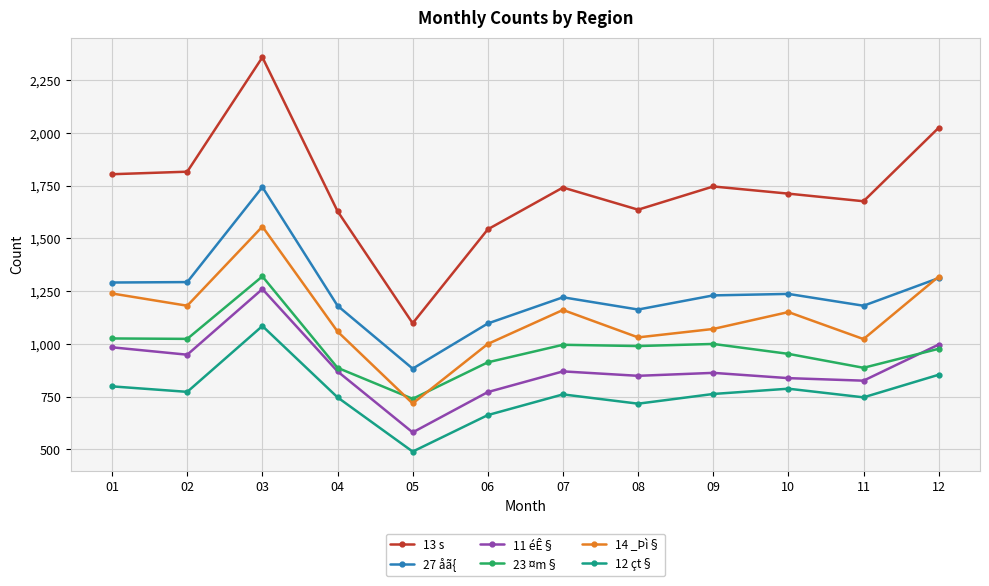

True or false: 27 åã{ and 23 ¤m§ cross at least once.

False